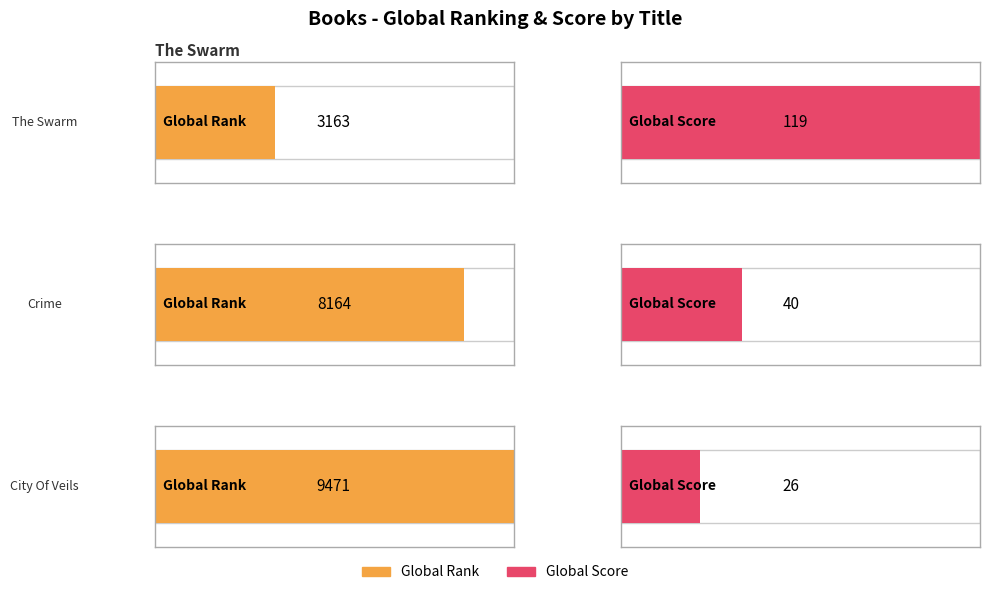

What position from the left is The Swarm?

1